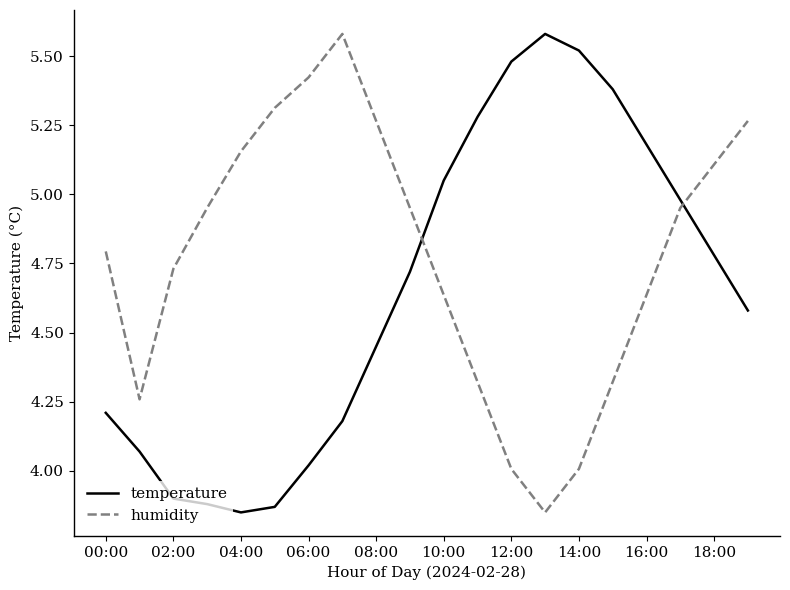

True or false: temperature has more than 0 interior local peaks.

True